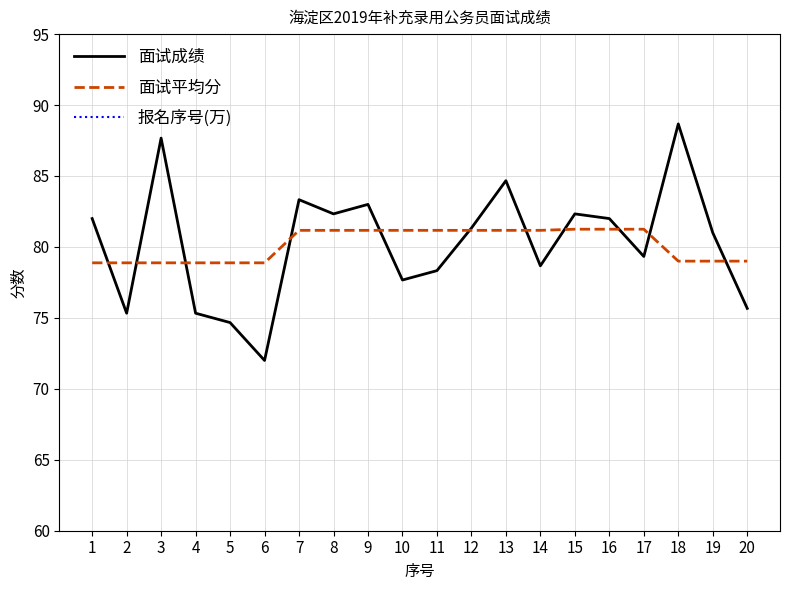

List the labels in order of 报名序号(万) value, smallest first.

15, 16, 2, 14, 1, 12, 18, 6, 13, 8, 9, 4, 3, 5, 10, 19, 20, 11, 17, 7